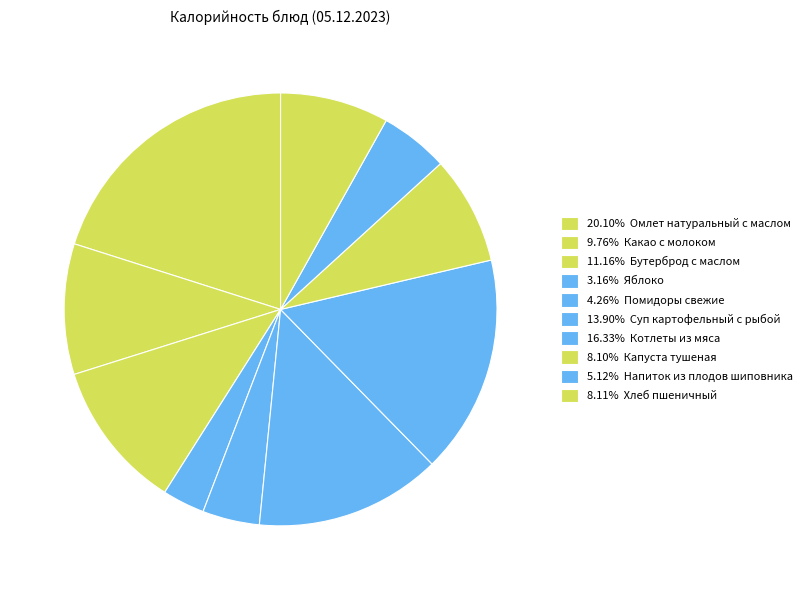

Which slice is the largest?

Омлет натуральный с маслом